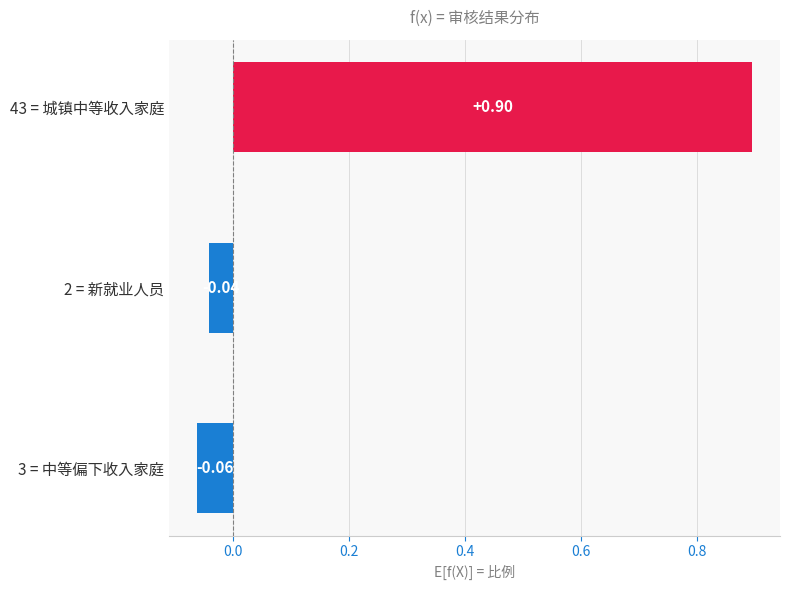

How many negative values are there?

2